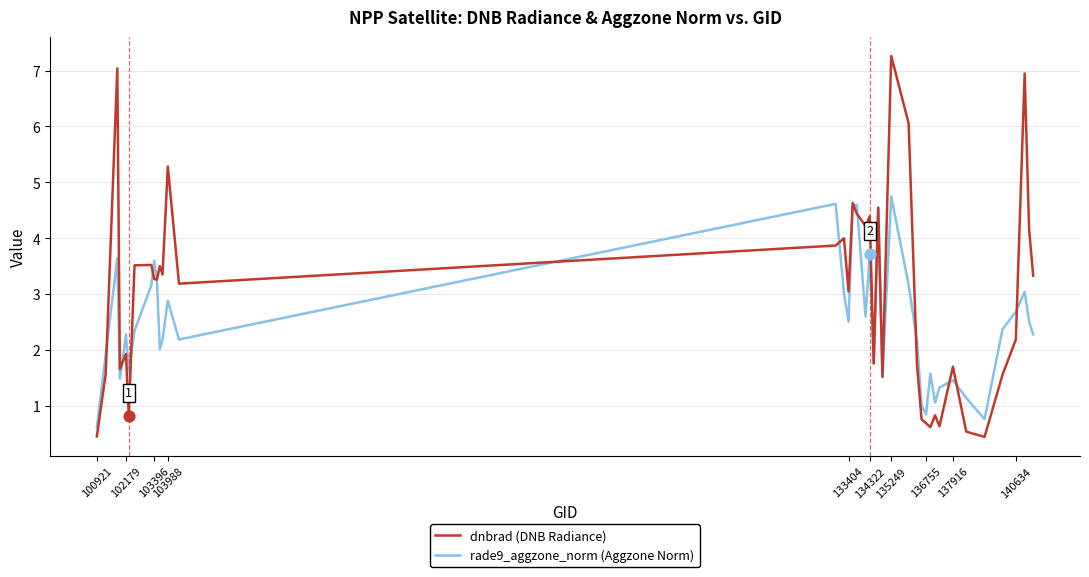

Which series has the largest total across all categories?

dnbrad (DNB Radiance)